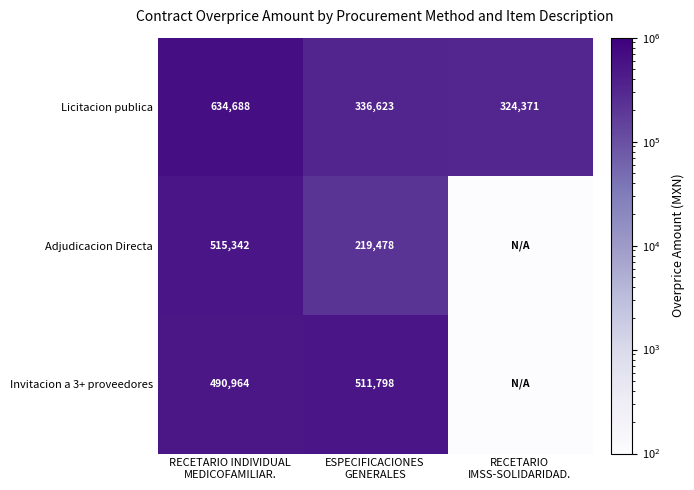

What is the difference between the second highest and minimum values in the Licitacion publica series?

12252.0